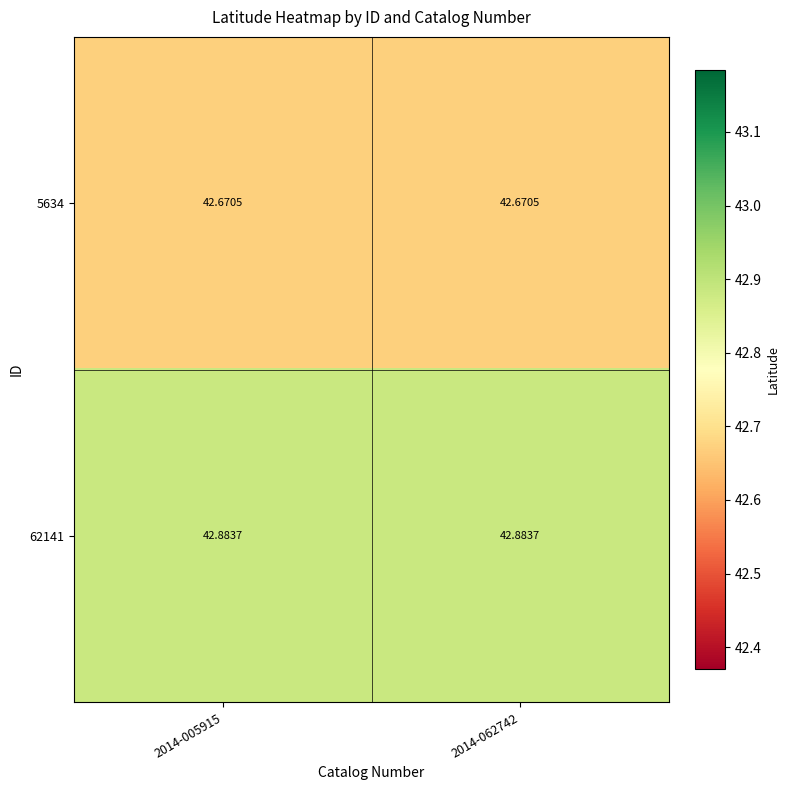

Rank the series by their maximum value, from highest to lowest.

62141, 5634